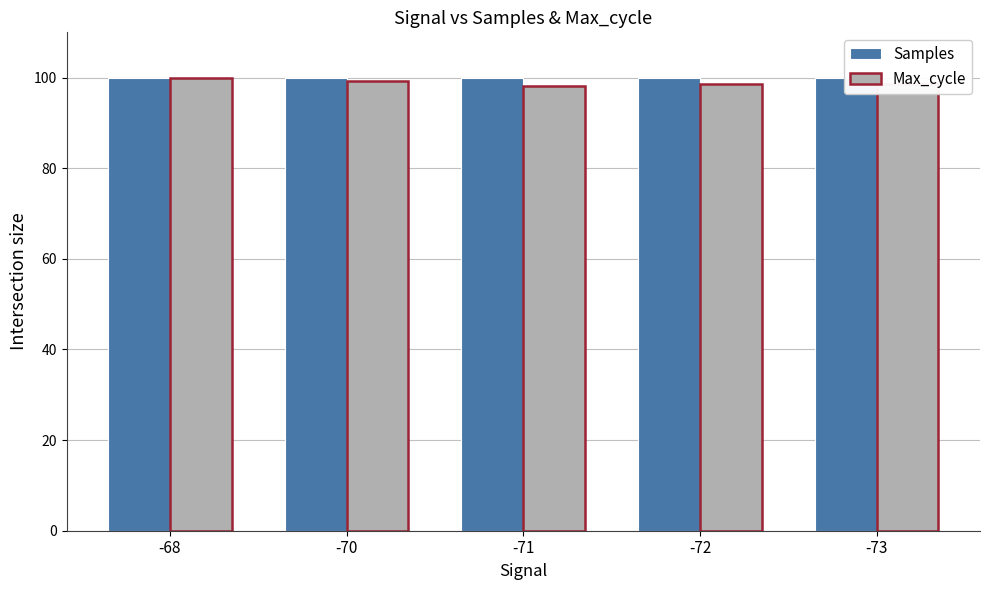

What is the value of the Samples bar at the 3rd from the left?

100.0